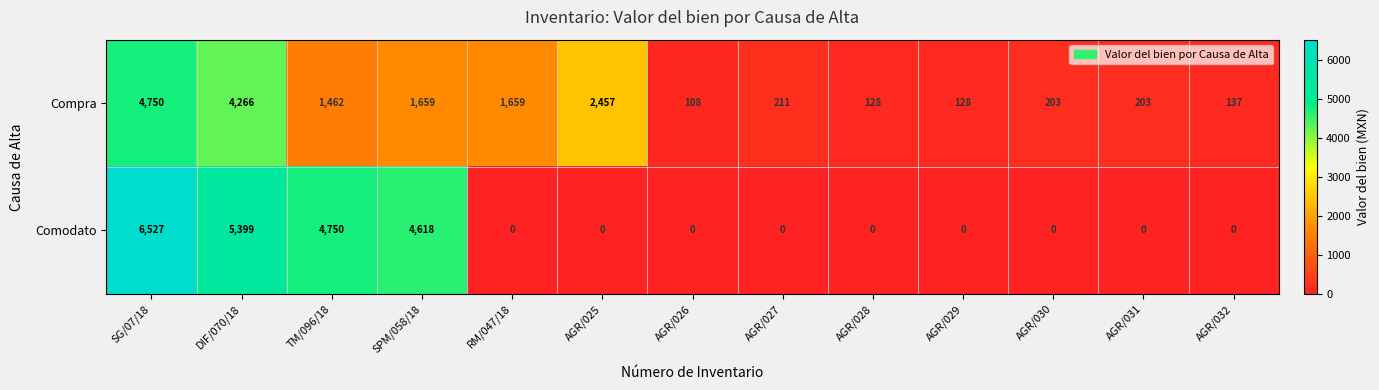

List the series in order of their overall mean, lowest first.

Compra, Comodato